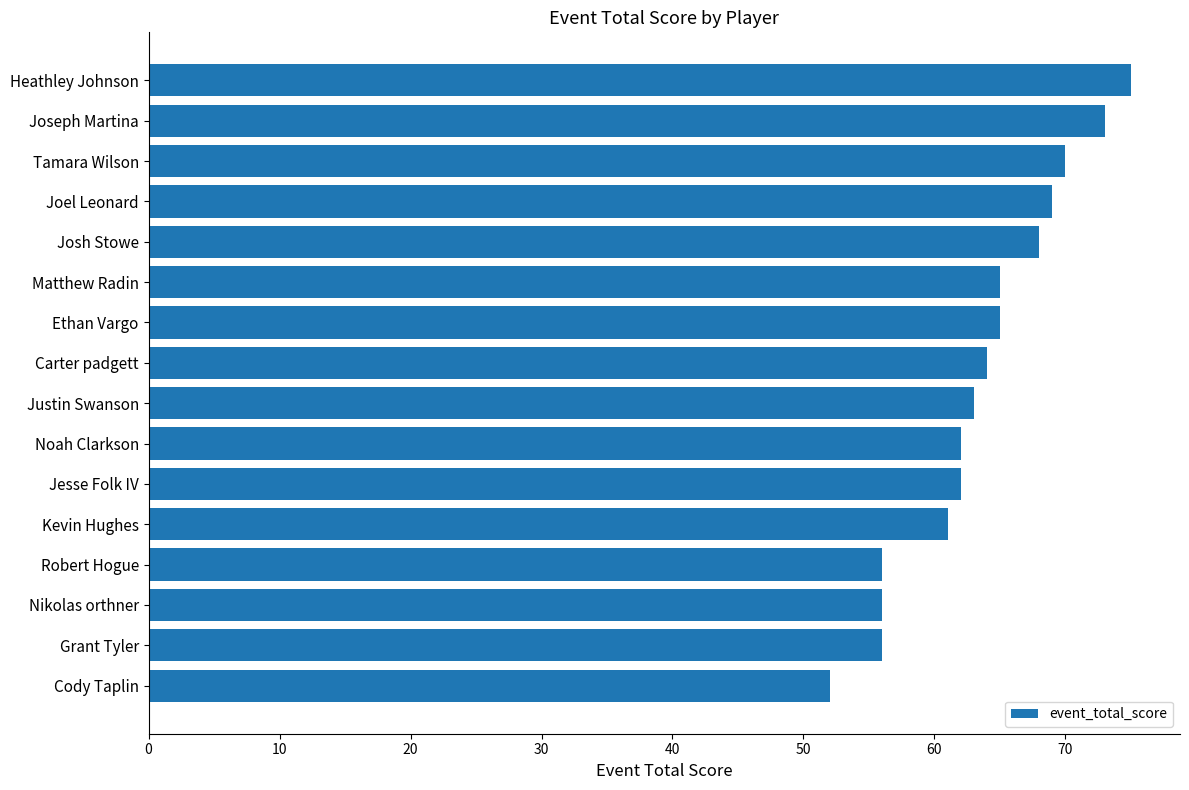

The value at Jesse Folk IV is 24. True or false?

False